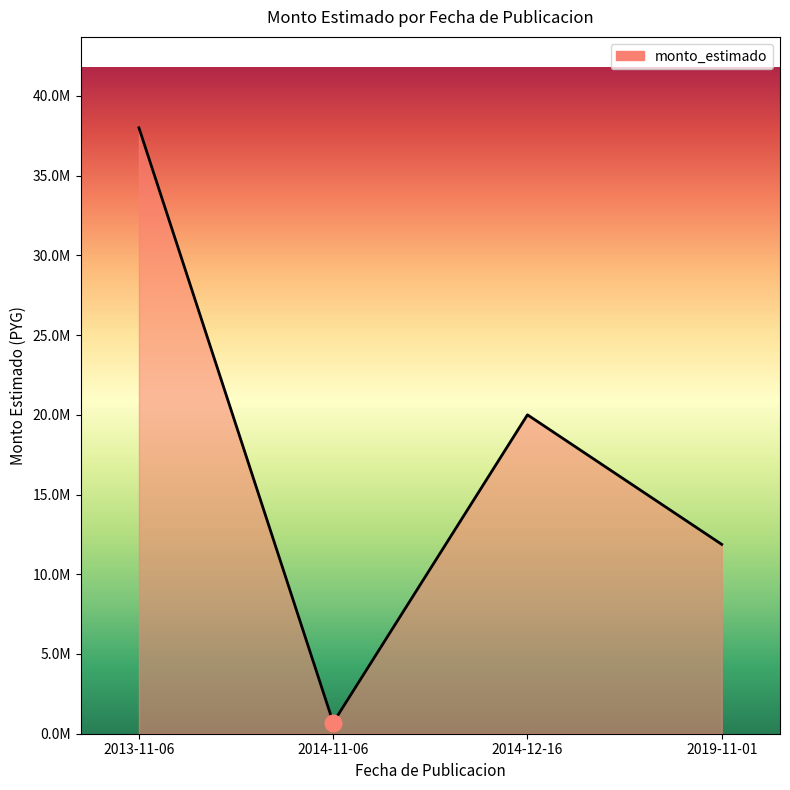

What is the approximate value at 2013-11-06, to the nearest 50?

38000000